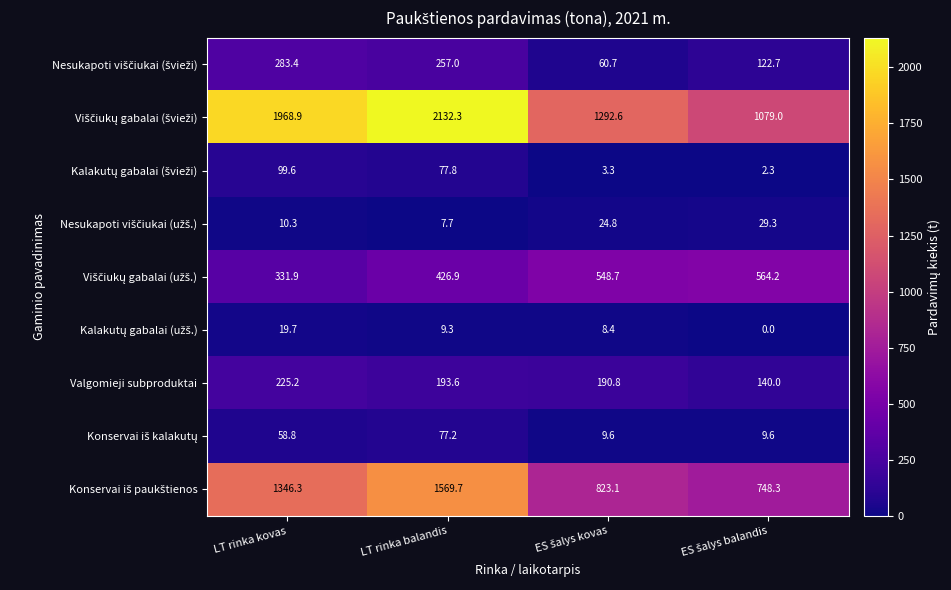

At which label does Valgomieji subproduktai first exceed 193?

LT rinka kovas